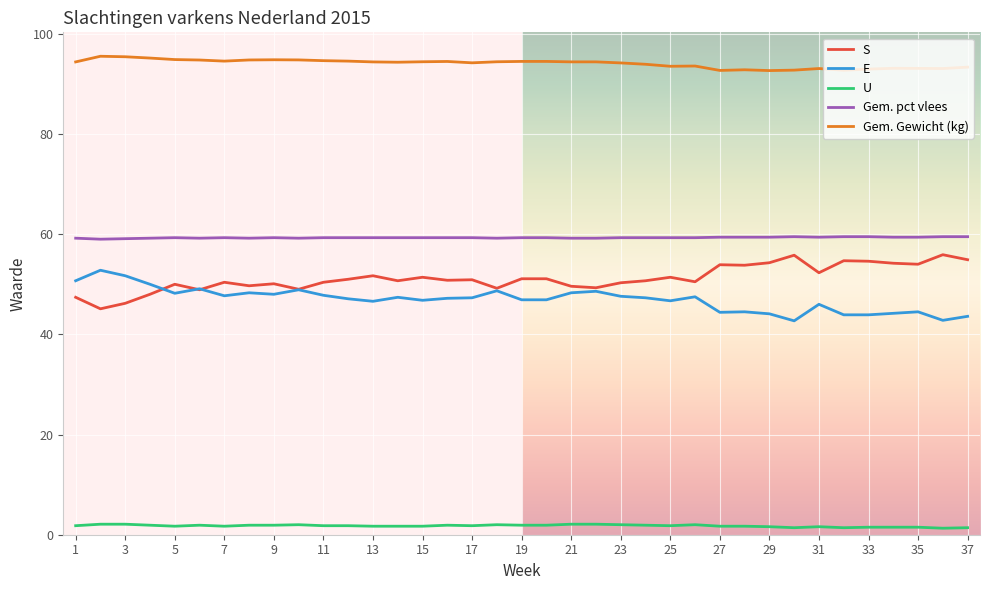

True or false: Gem. pct vlees and E intersect in this chart.

False